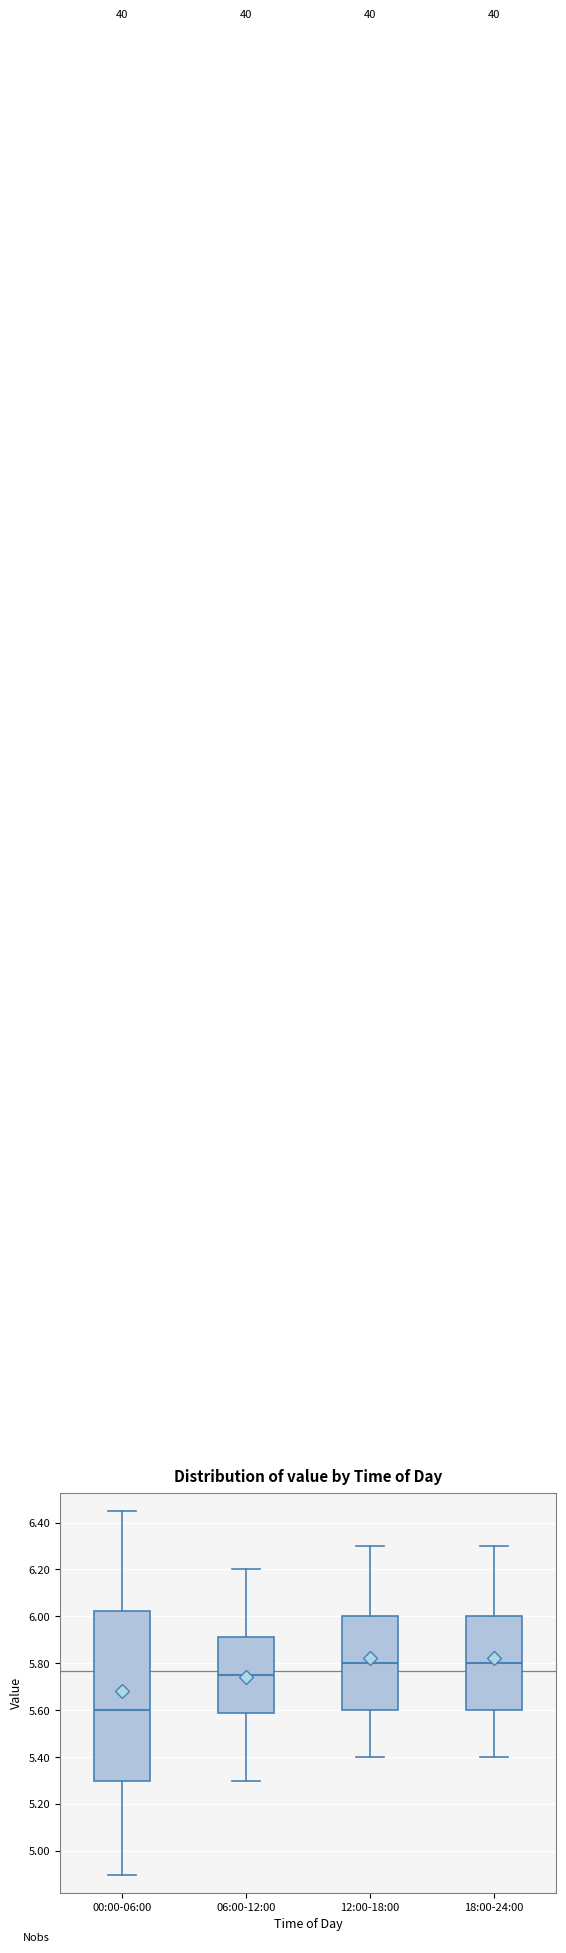

Where does the upper whisker of the box for 06:00-12:00 end on the y-axis? The values are not printed on the chart, so give them approximately, as read against the axis.

6.20